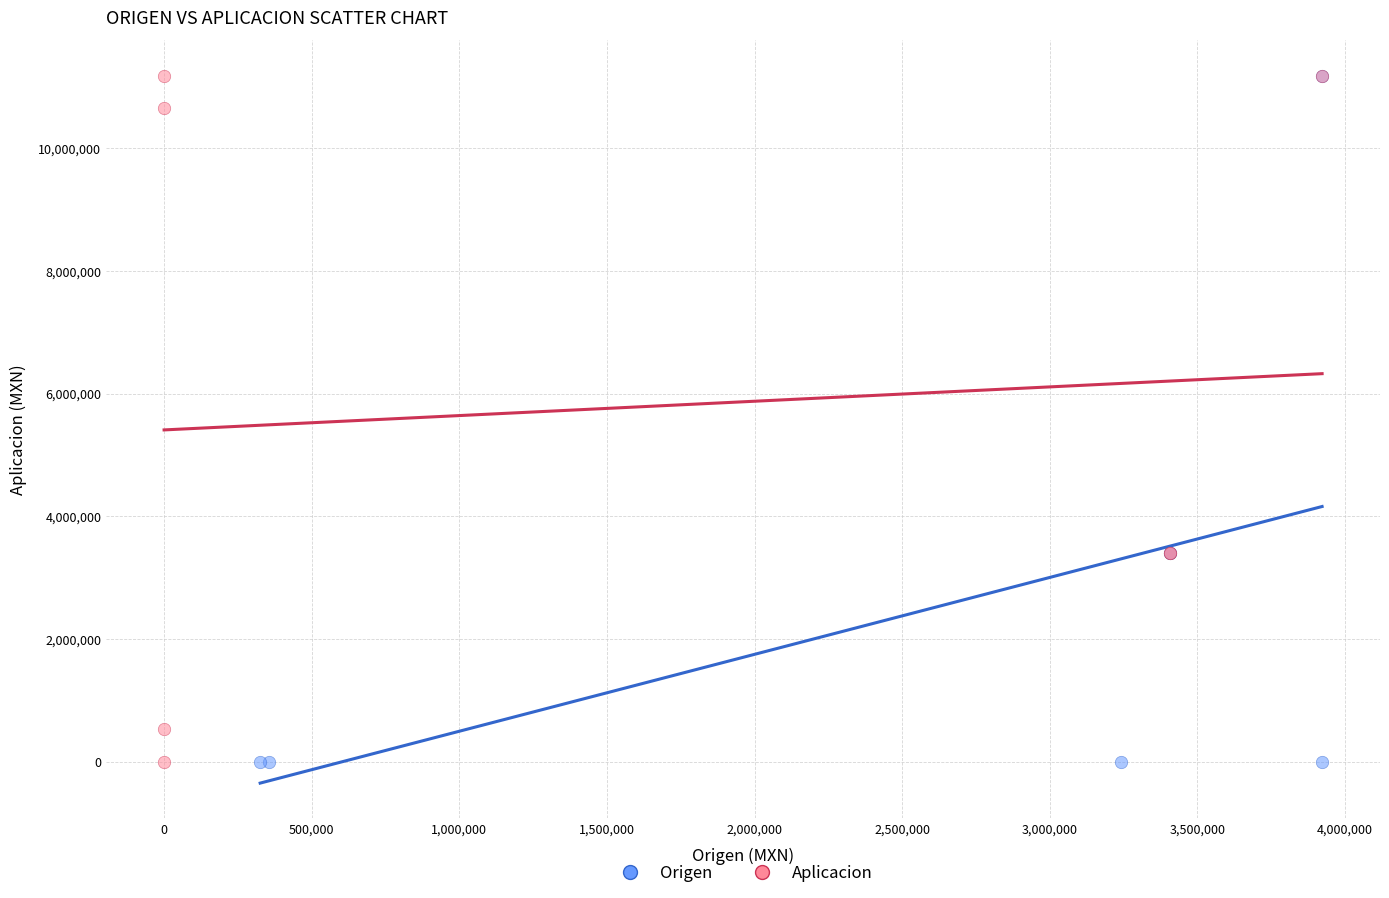

What are all the series names shown in the legend?

Origen, Aplicacion